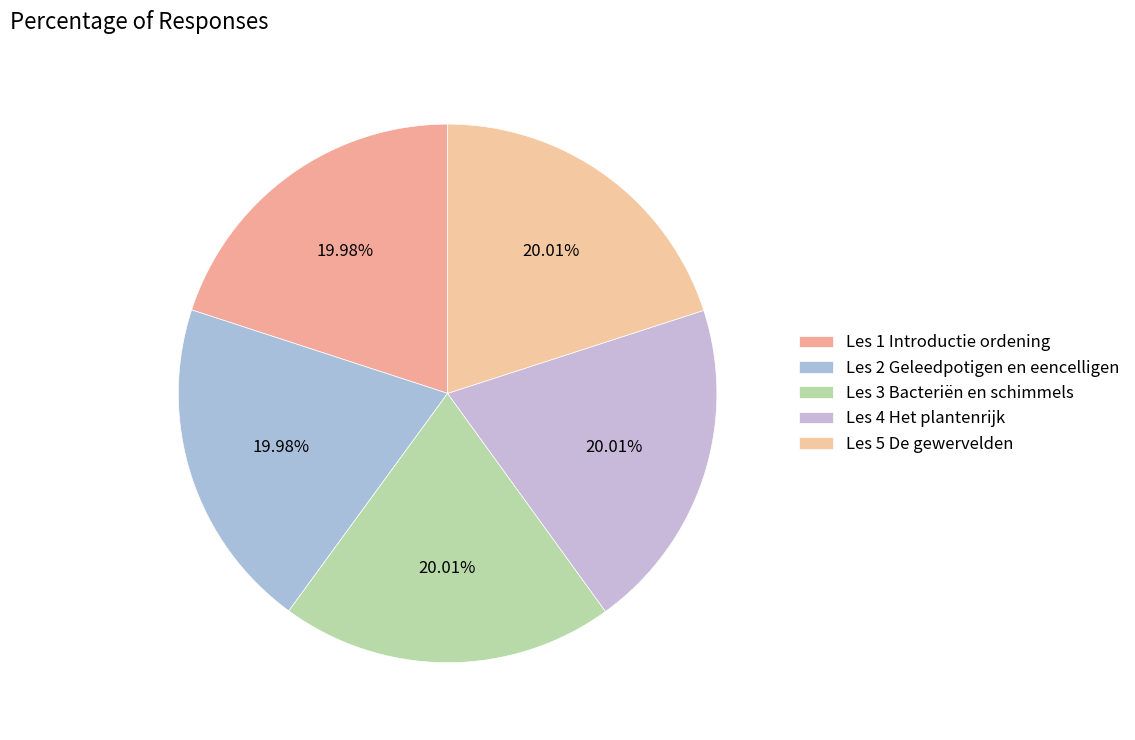

To the nearest percent, what percentage of the pie is Les 3 Bacteriën en schimmels?

20%